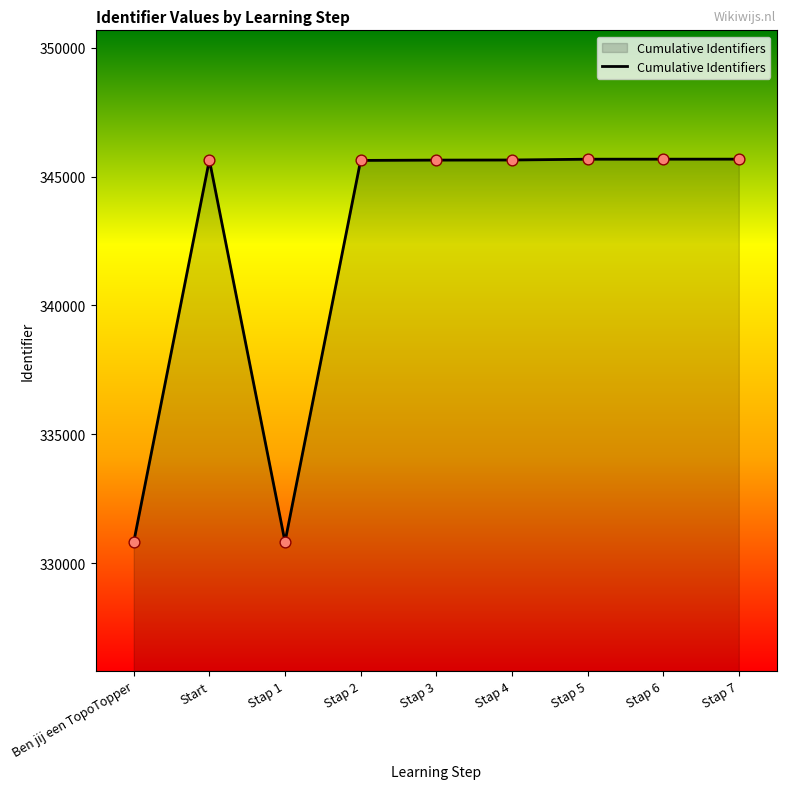

What is the change in value from Stap 1 to Stap 6?

+14855